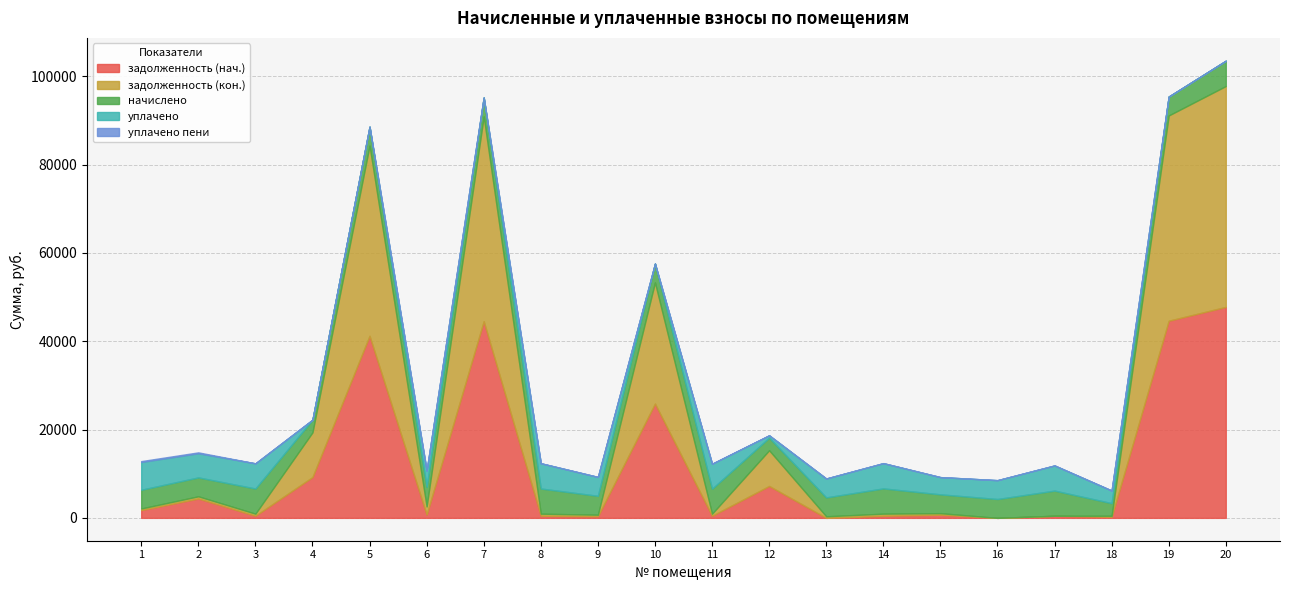

What is the total value across all series at 19?

95409.5